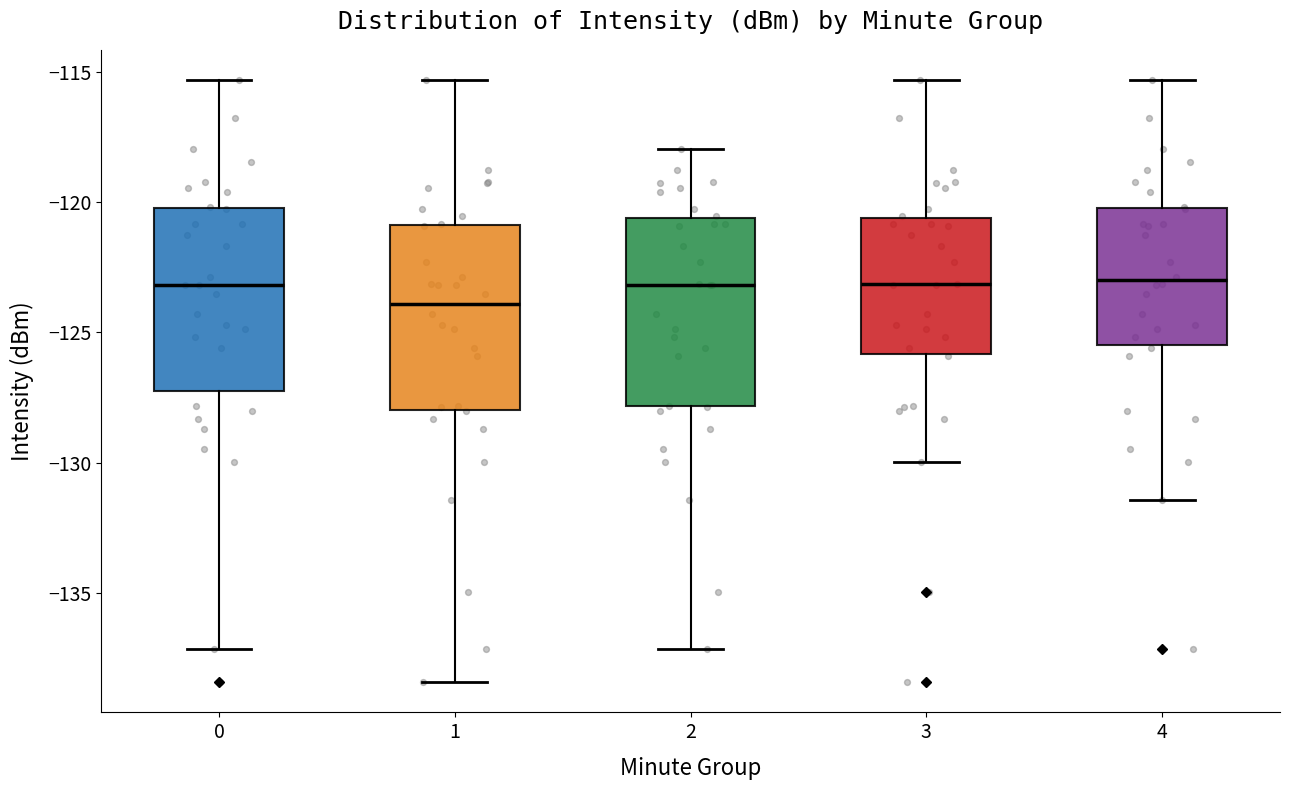

Reading left to right, read every box against the y-axis: the position of its median line, the range the box covers, and the ends of its whiskers. The values are not printed on the chart, so give them approximately, as read against the axis.

0: median -123.0, box -127.5 to -120.0, whiskers -137.0 to -115.5
1: median -124.0, box -128.0 to -121.0, whiskers -138.5 to -115.5
2: median -123.0, box -128.0 to -120.5, whiskers -137.0 to -118.0
3: median -123.0, box -126.0 to -120.5, whiskers -130.0 to -115.5
4: median -123.0, box -125.5 to -120.0, whiskers -131.5 to -115.5